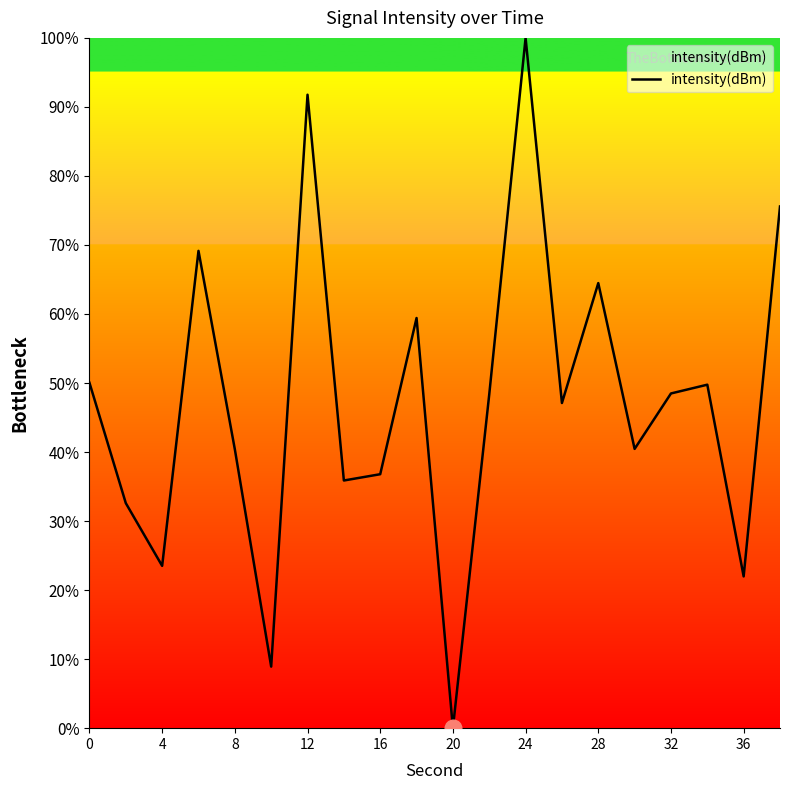

What is the greatest value displayed?

100.0